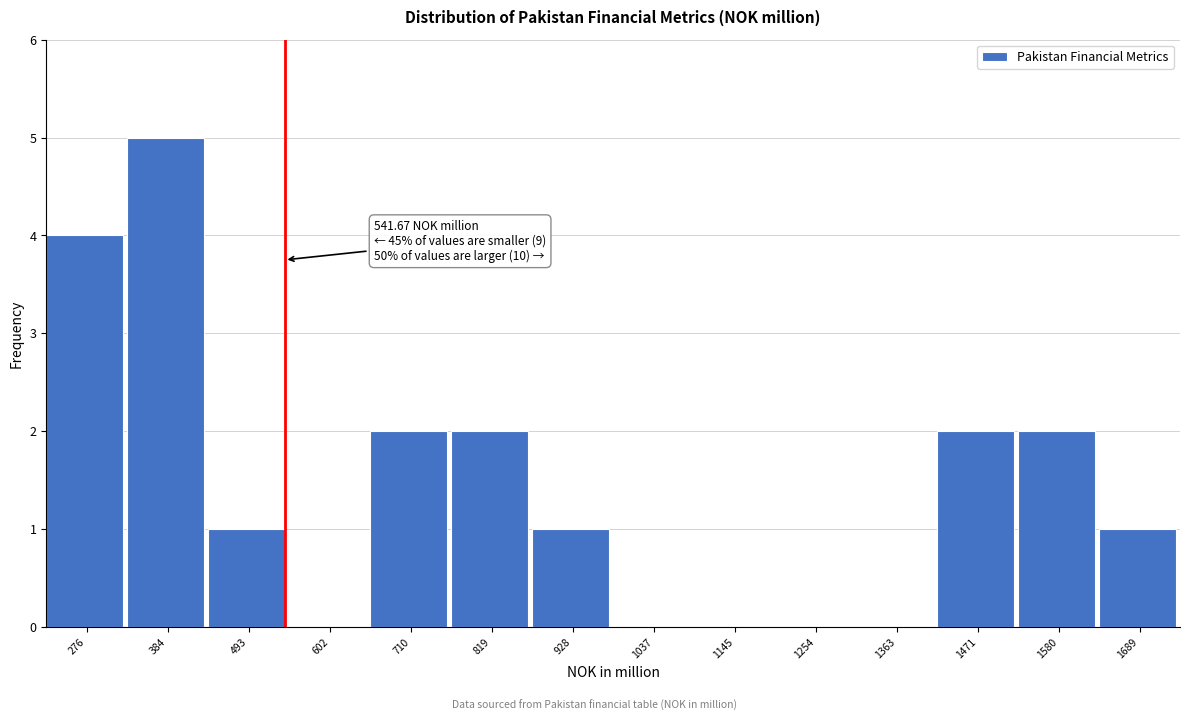

Over which range of the x-axis is the bar tallest?

340 to 440